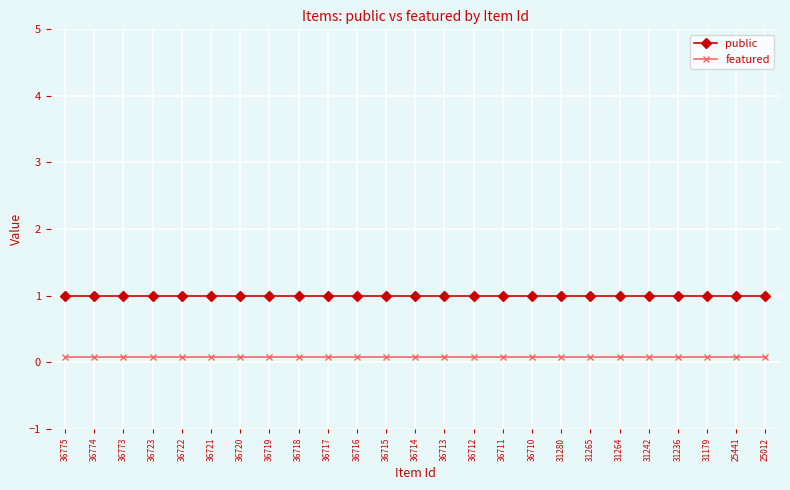

Which series has the largest total across all categories?

public